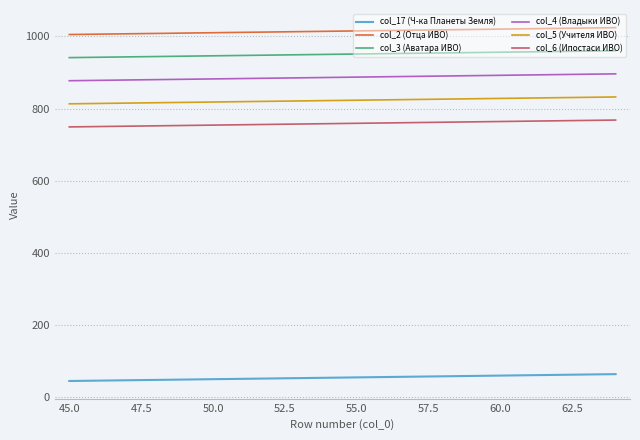

True or false: col_6 (Ипостаси ИВО) has more than 1 points higher than both neighbors.

False